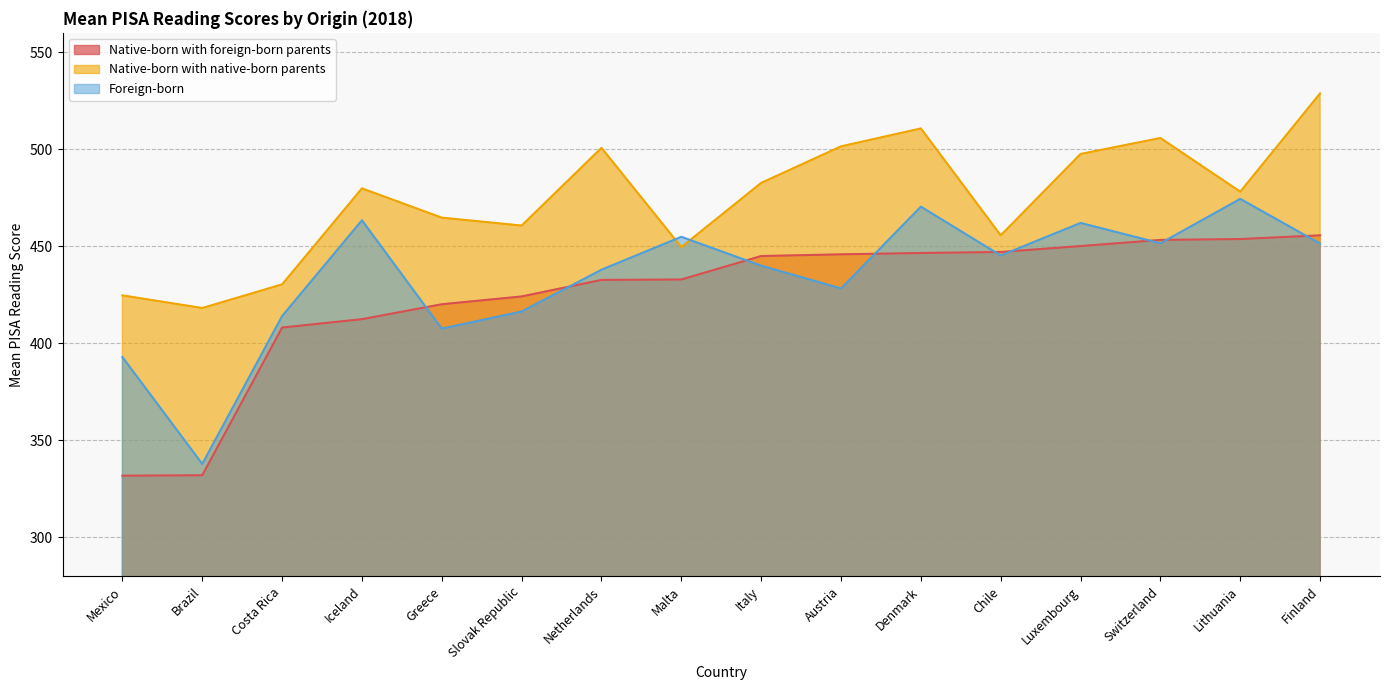

What position from the left is Costa Rica?

3